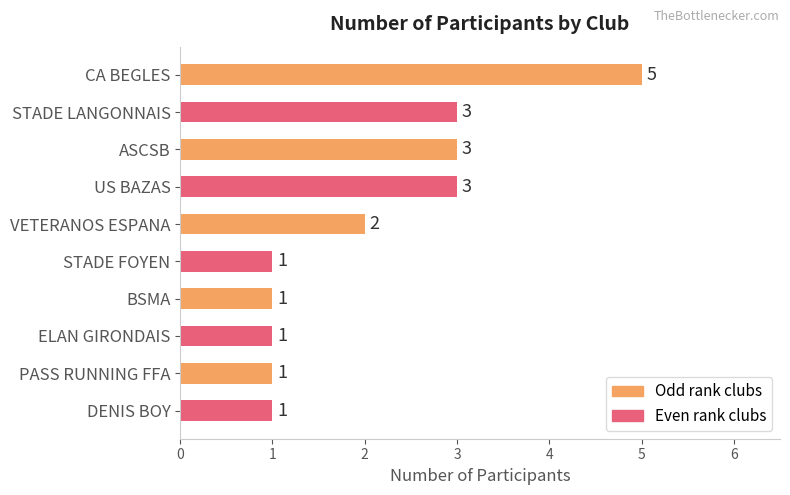

At which category does the chart reach its peak across all series?

CA BEGLES